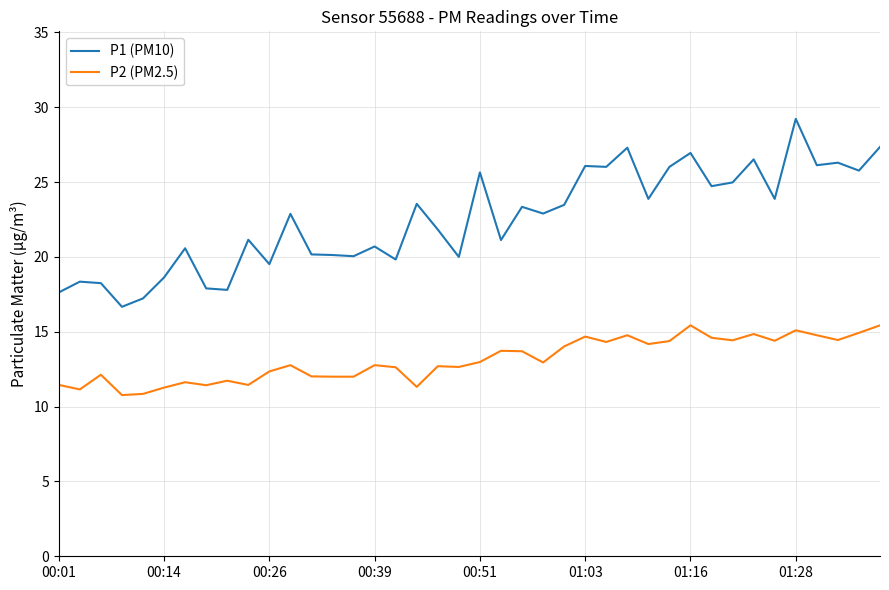

True or false: P1 (PM10) and P2 (PM2.5) cross at least once.

False